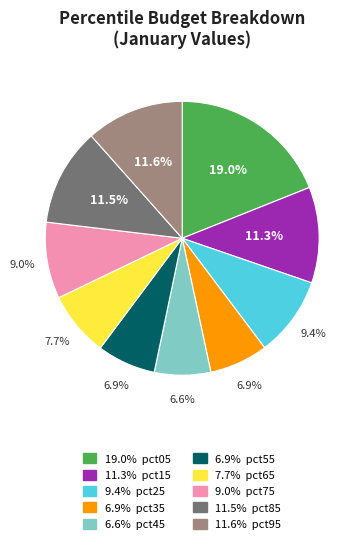

Is there any slice that represents more than half of the pie?

No